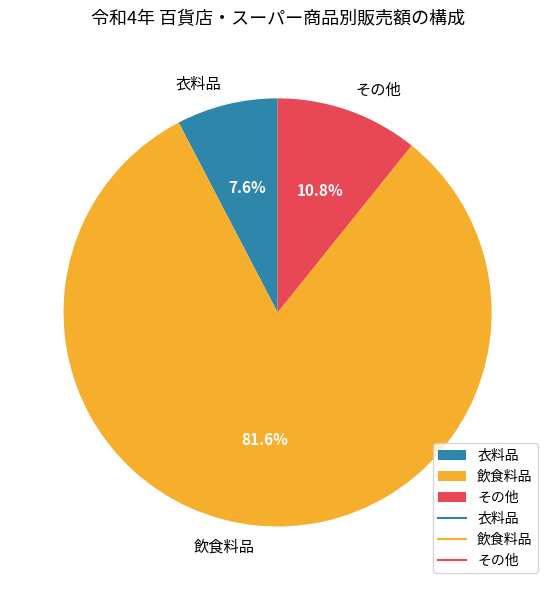

Does any single category account for the majority?

Yes